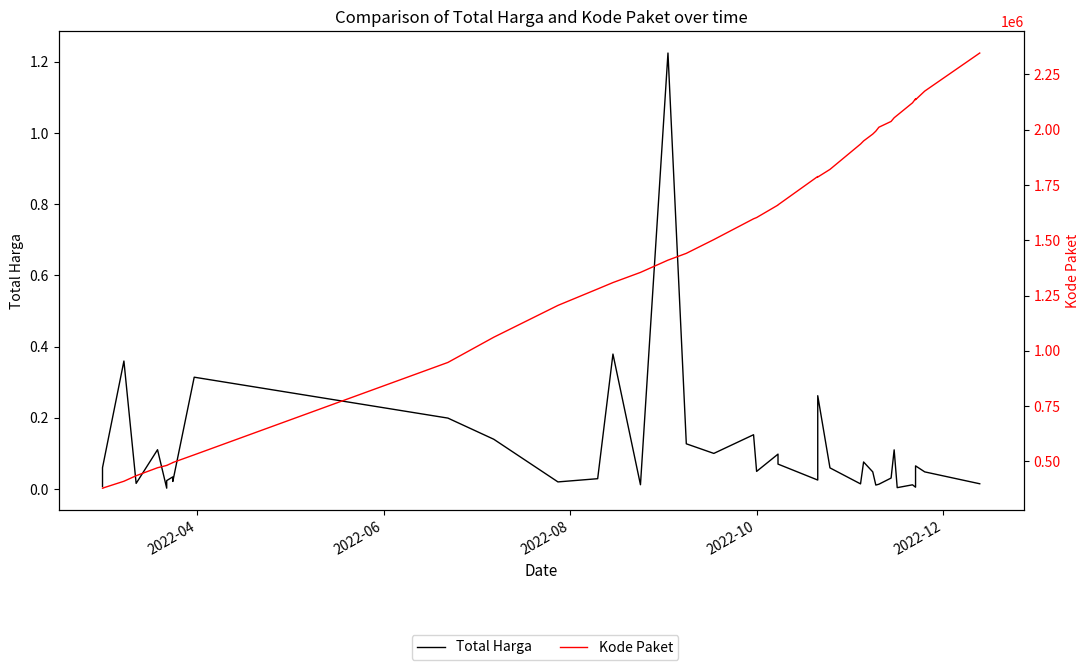

What is the sum of all Kode Paket values?

55415344.0